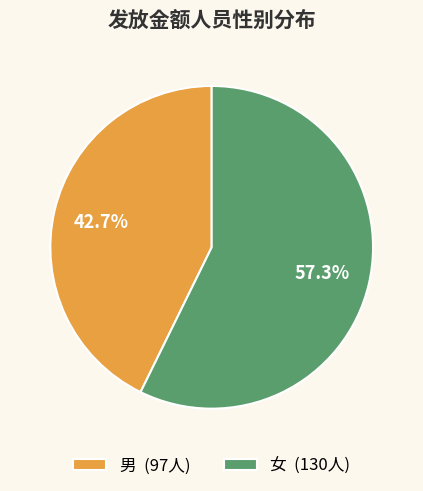

To the nearest percent, what is the average slice percentage?

50%